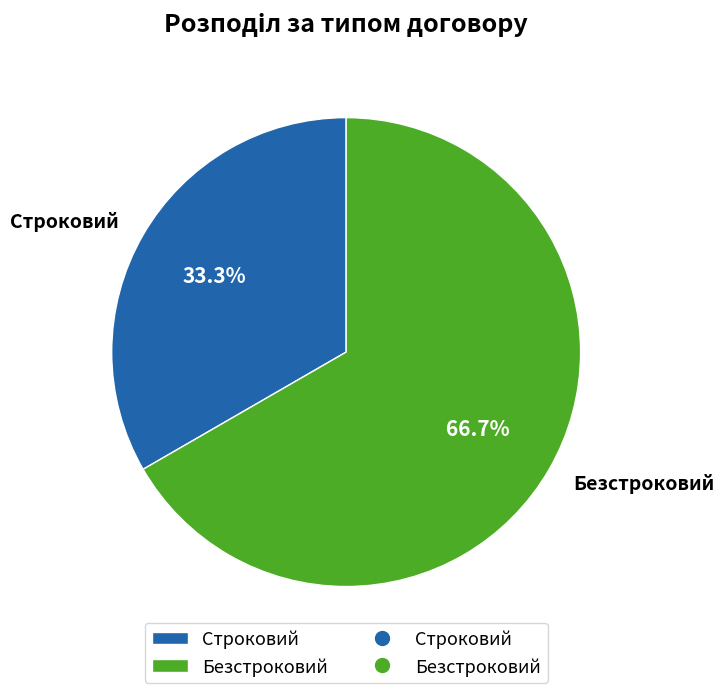

To the nearest percent, what percentage of the pie is Безстроковий?

67%